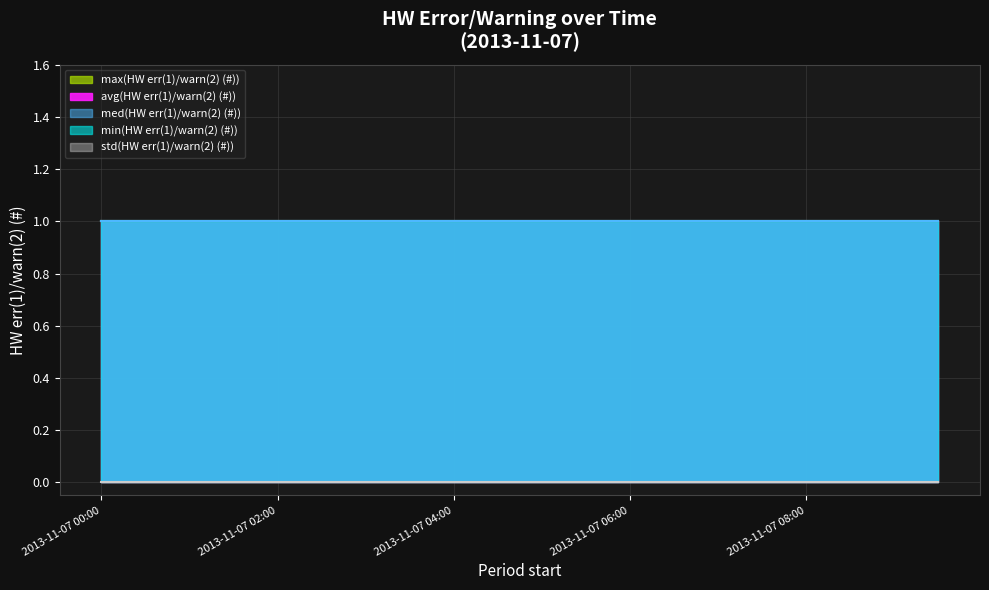

Which category has the highest value across all series?

2013-11-07 00:00